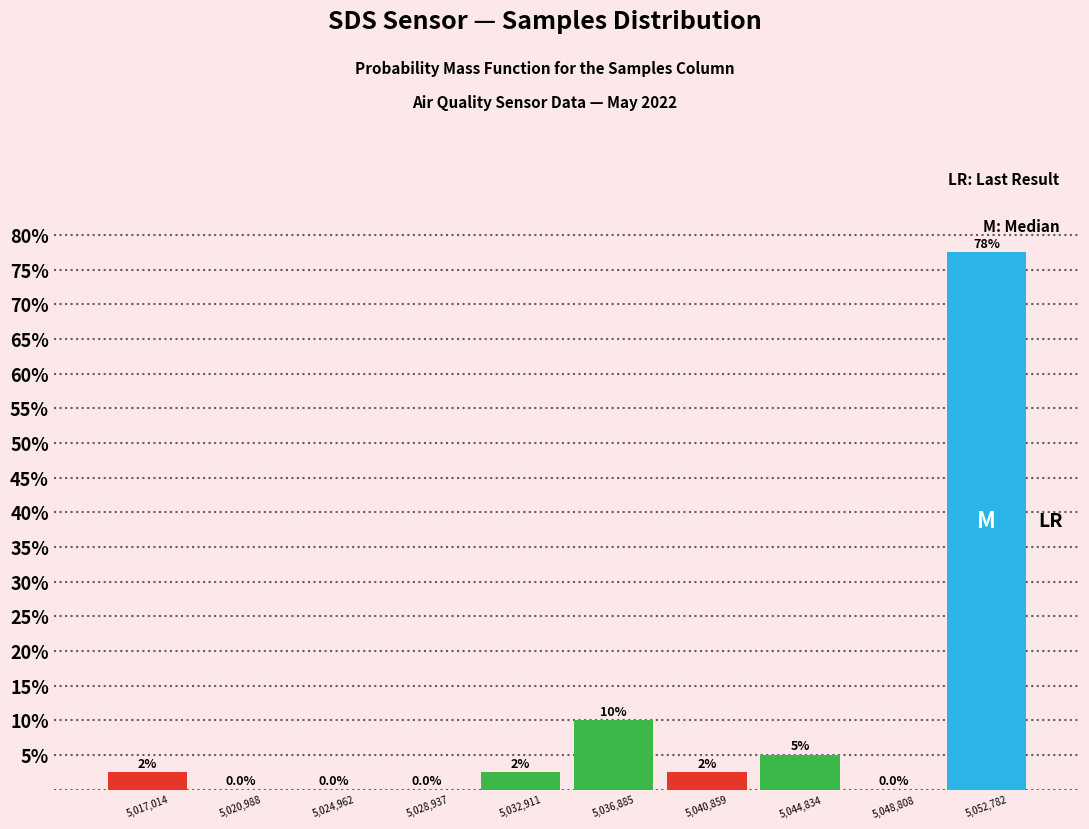

Over which range of the x-axis is the bar tallest?

5051000 to 5055000